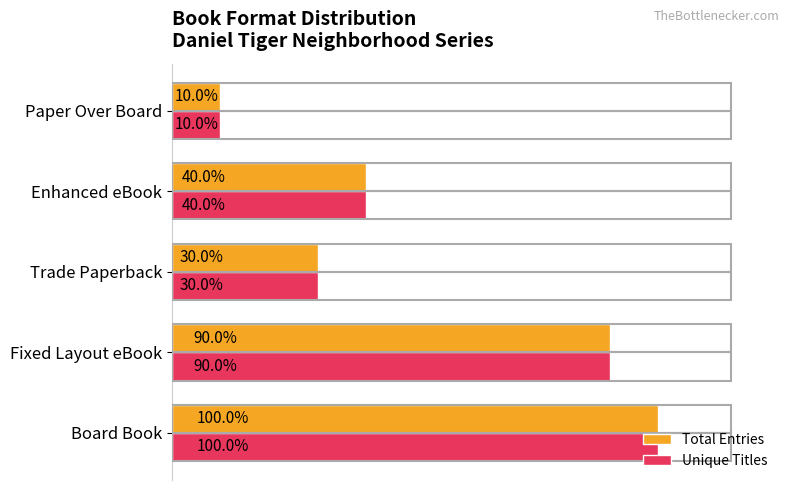

Which series has the widest spread of values?

Total Entries